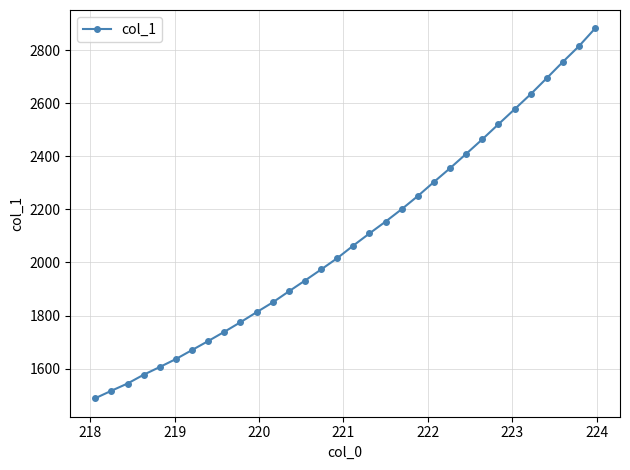

What is the smallest value displayed?

1488.4